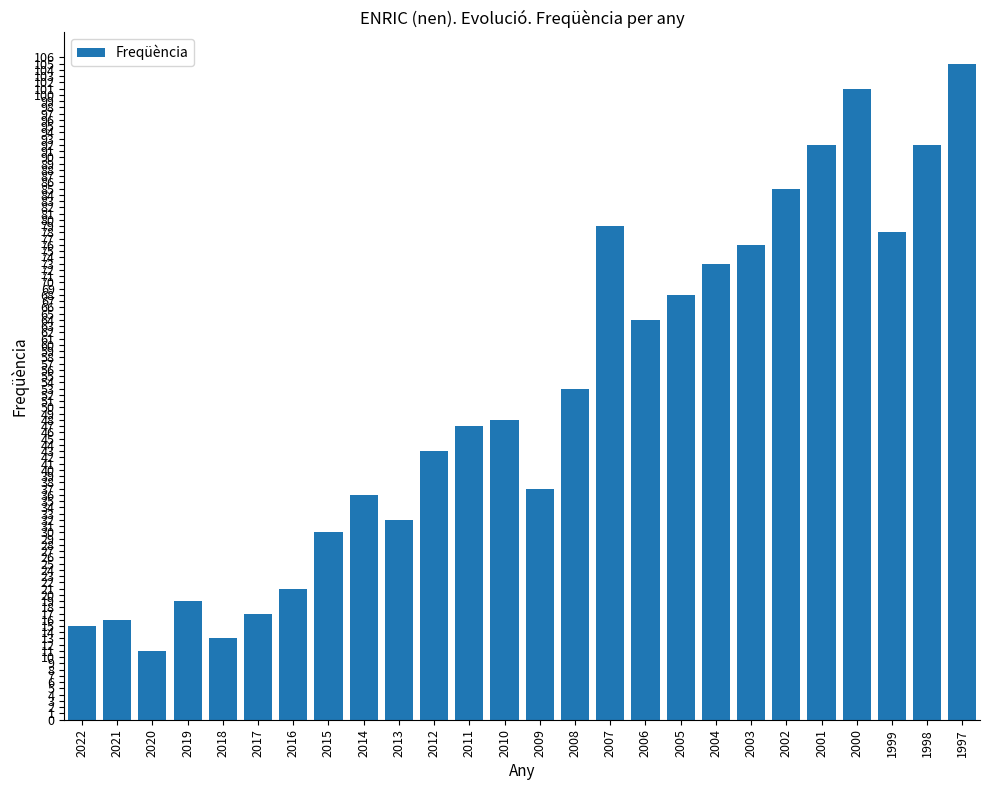

Which category has the highest value across all series?

1997